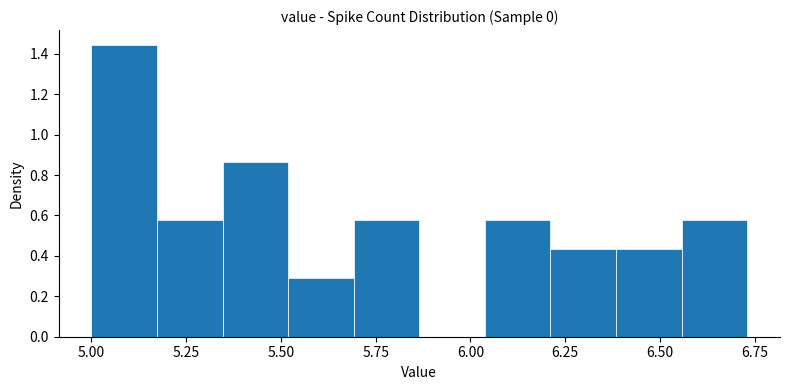

Around what value on the x-axis is the tallest bar? Give the approximate position of its centre, as read against the axis.

5.10